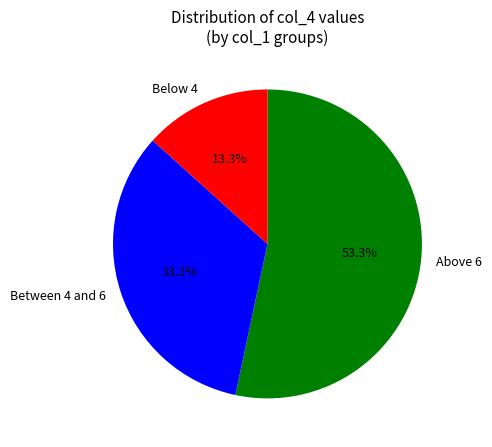

Rank the categories by value from highest to lowest.

Above 6, Between 4 and 6, Below 4